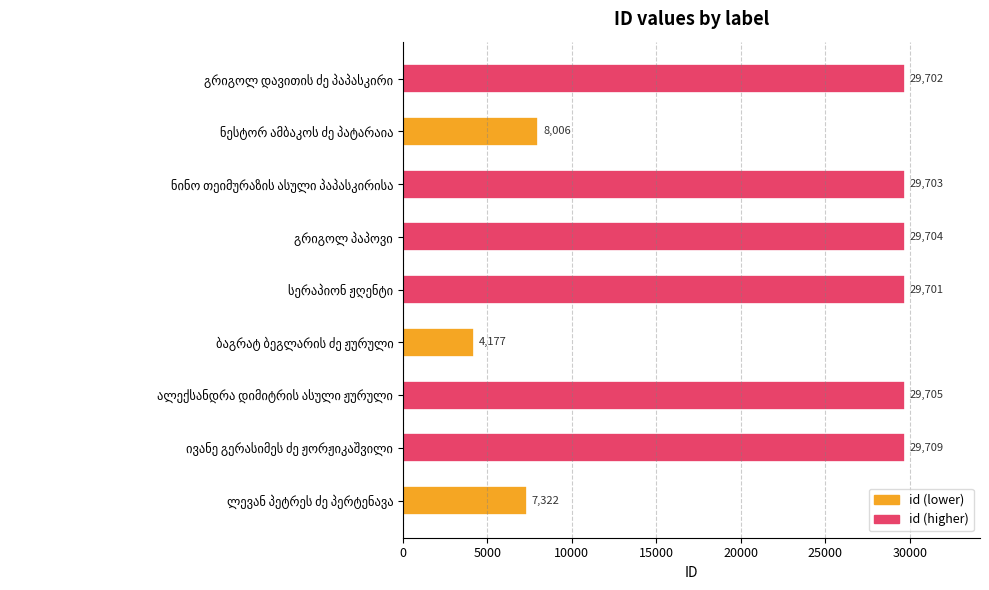

What is the difference between the second highest and minimum values?

25528